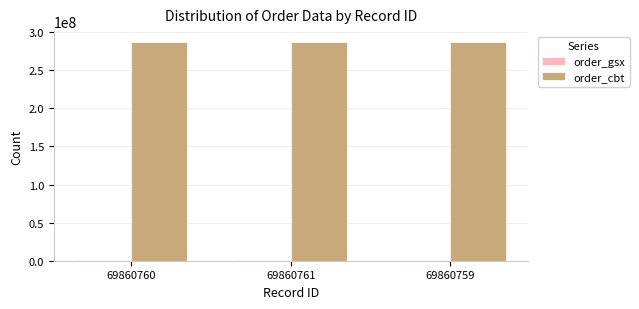

What is the total value across all series at 69860760?

287656722